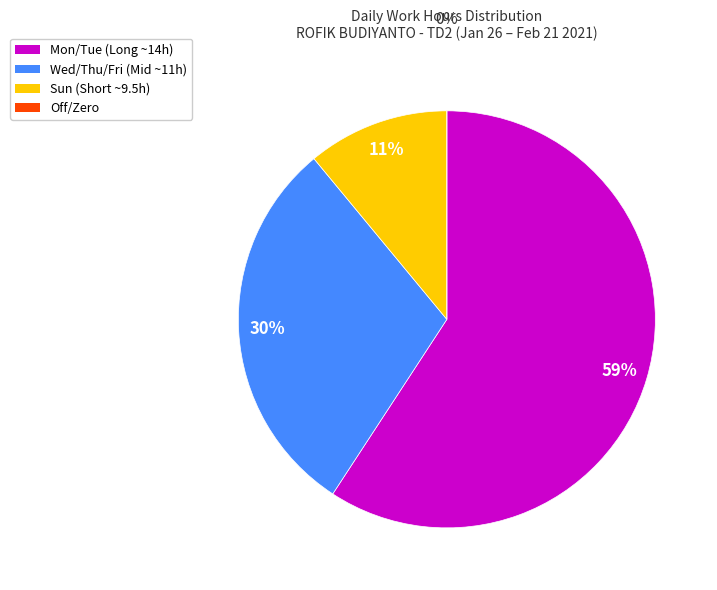

To the nearest percent, what is the average slice percentage?

25%